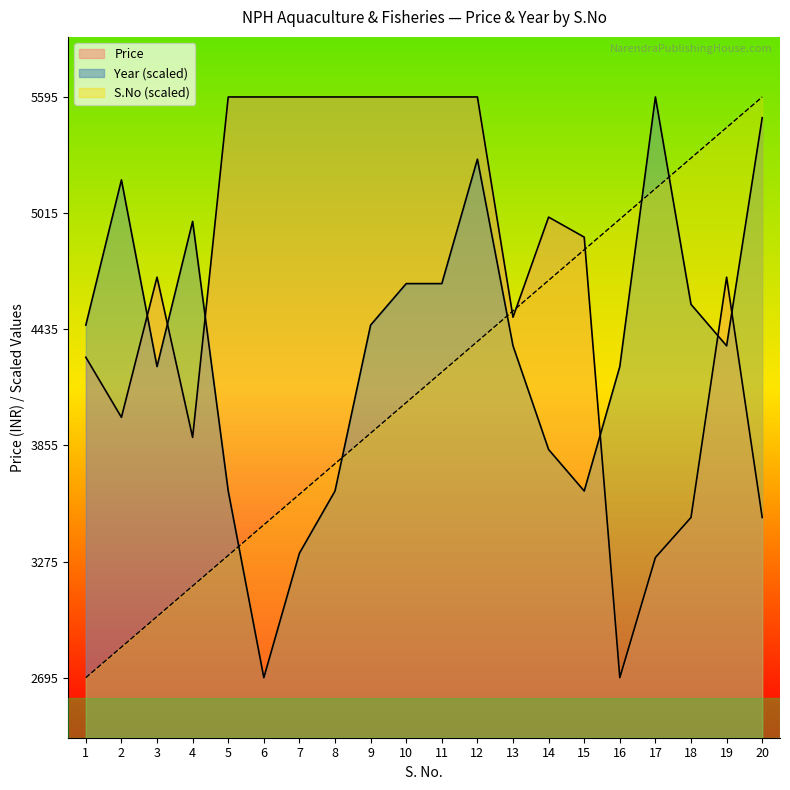

What is the approximate value of S_No at 20?

5595.0